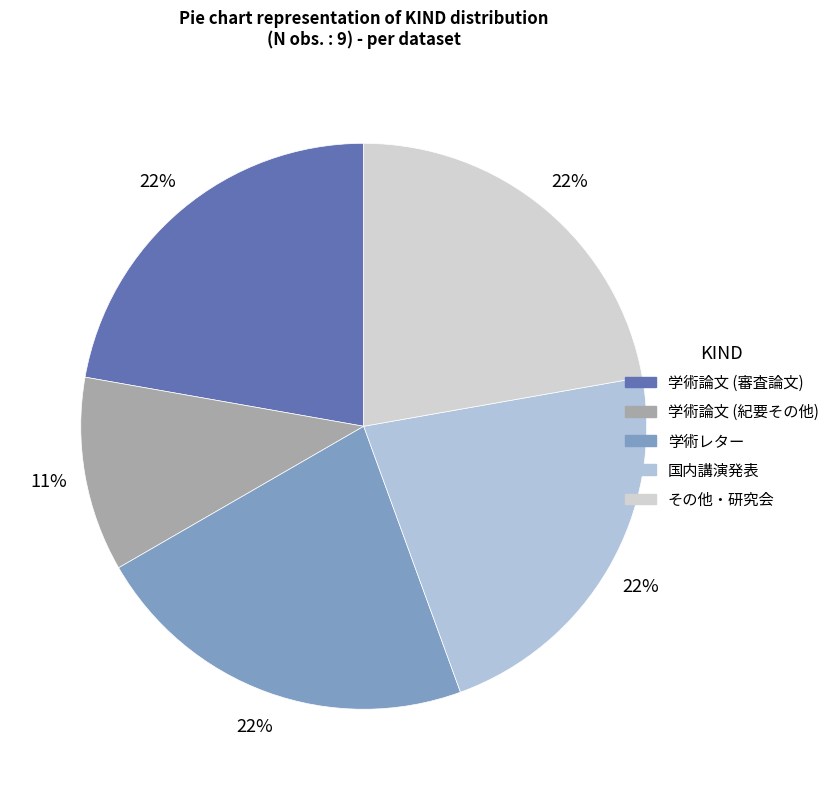

Is it true that 学術レター is 11% of the pie?

False